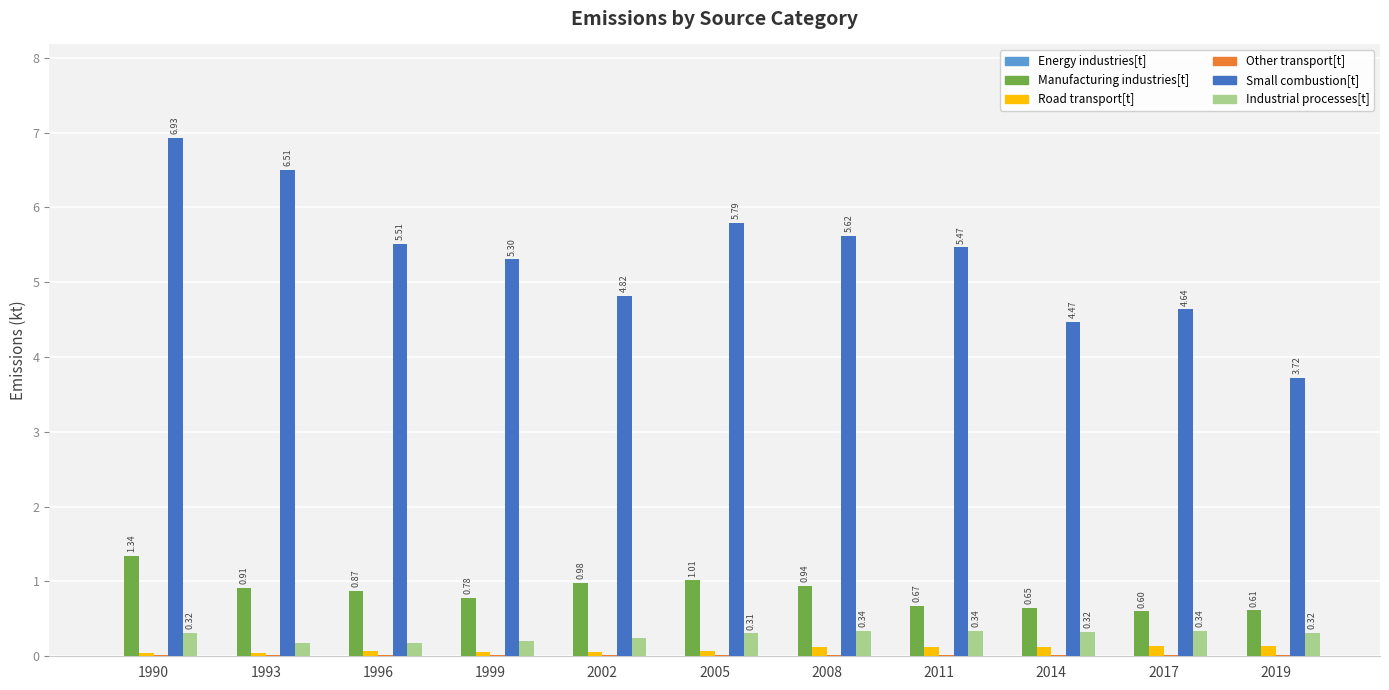

Between 2011 and 2017, which series saw the biggest shift?

Small combustion[t]